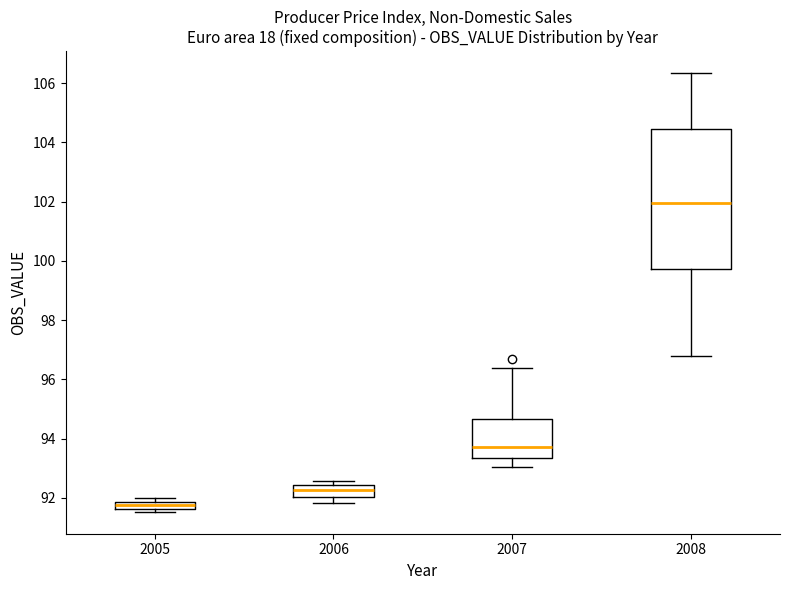

Which box has the lowest median line?

2005